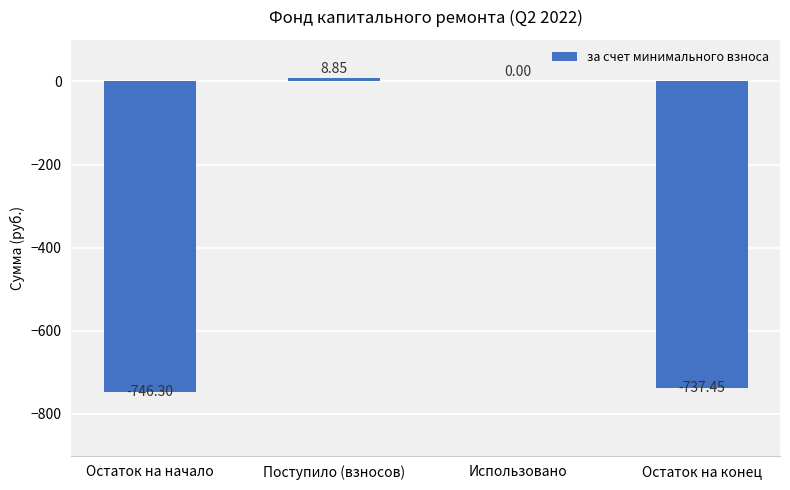

Which has a higher value, Остаток на начало or Остаток на конец?

Остаток на конец